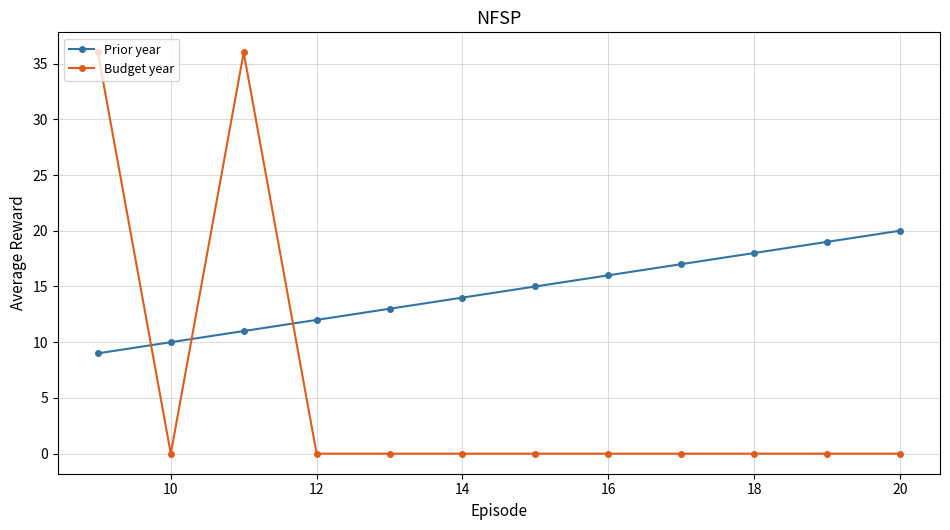

Rank the series by their average value, from lowest to highest.

Budget year, Prior year